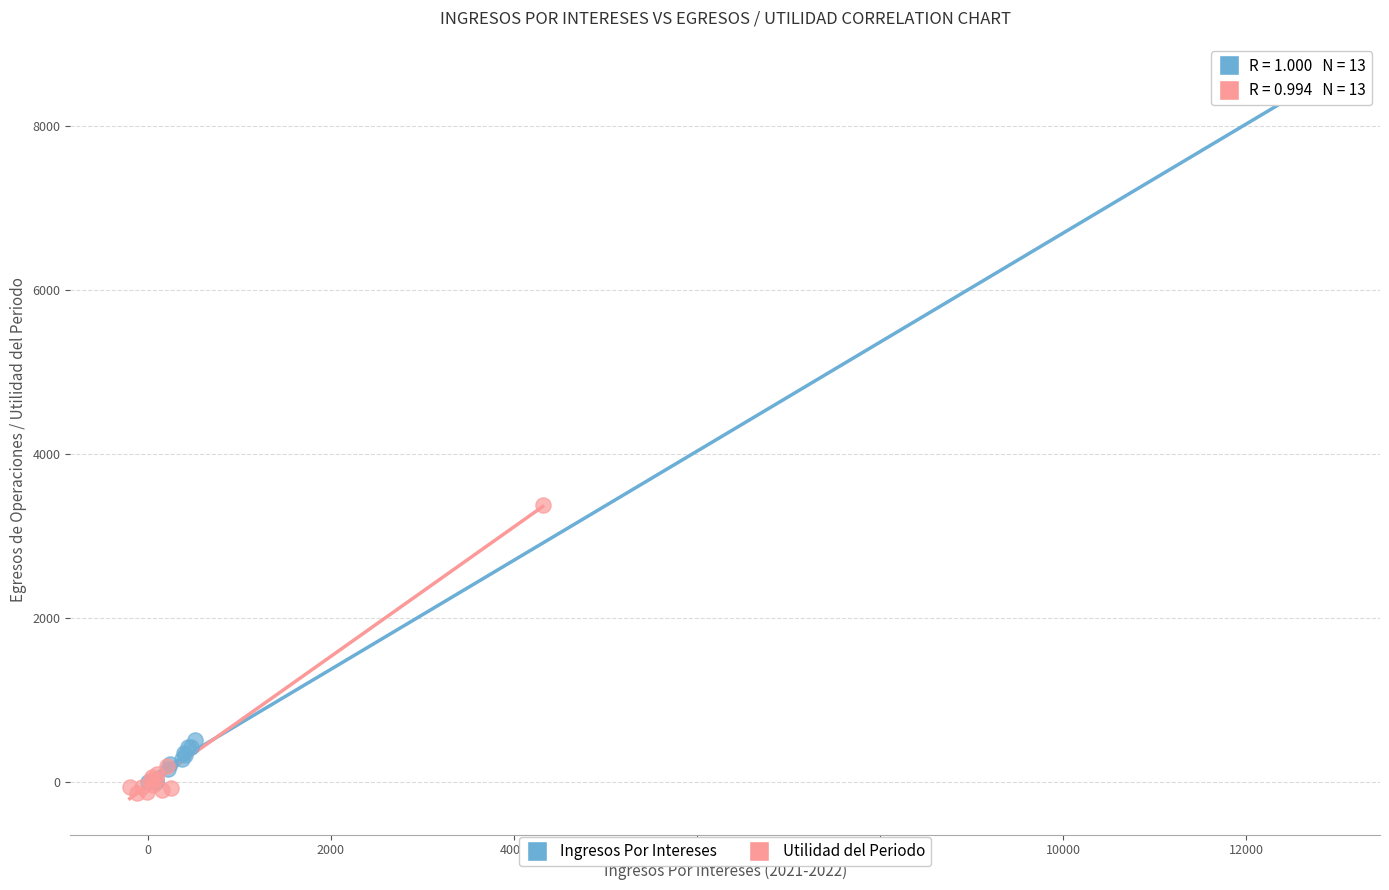

Which series has the largest Y range (max minus min)?

Ingresos Por Intereses